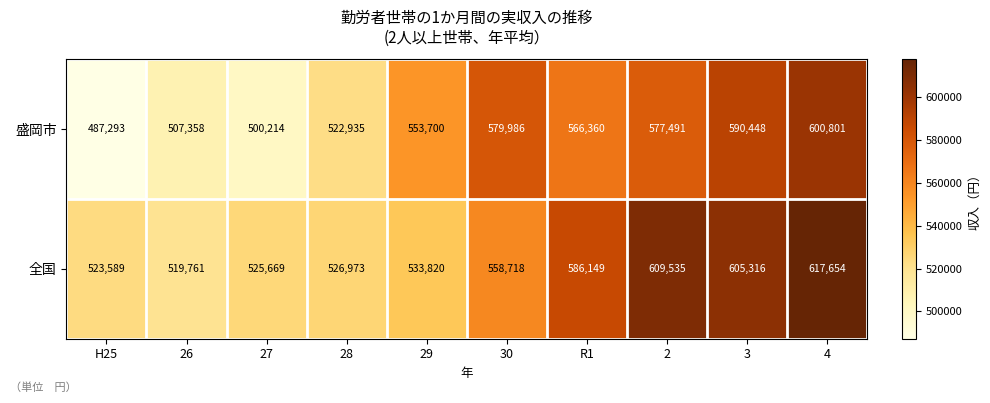

Which series has the largest total across all categories?

全国